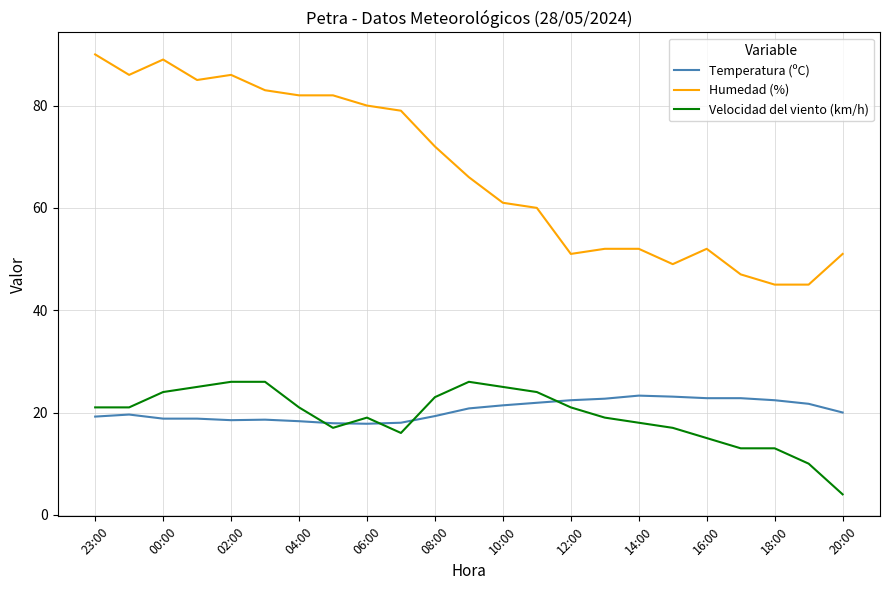

What is the maximum value for Temperatura (ºC)?

23.3